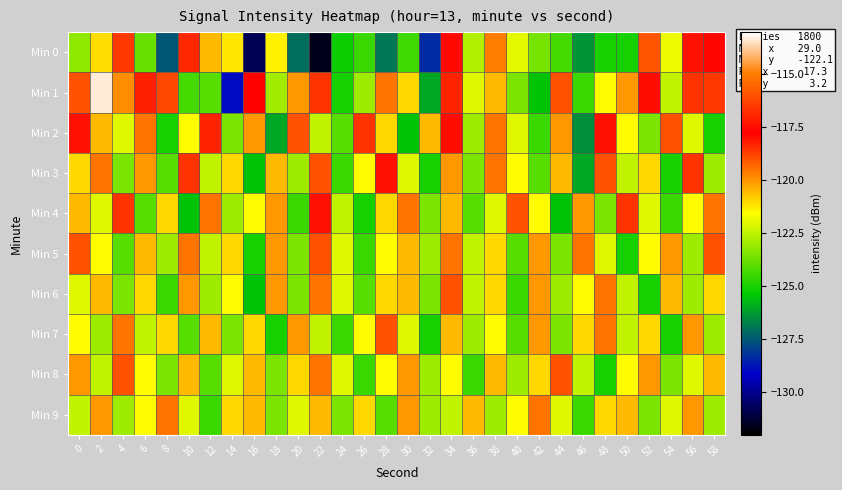

Which series has the widest spread of values?

Min 0